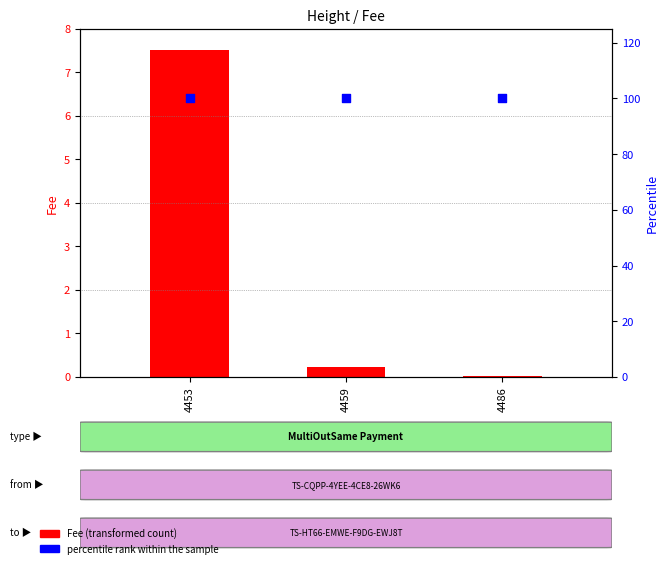

Which series has the widest spread of Y values?

Fee (transformed count)